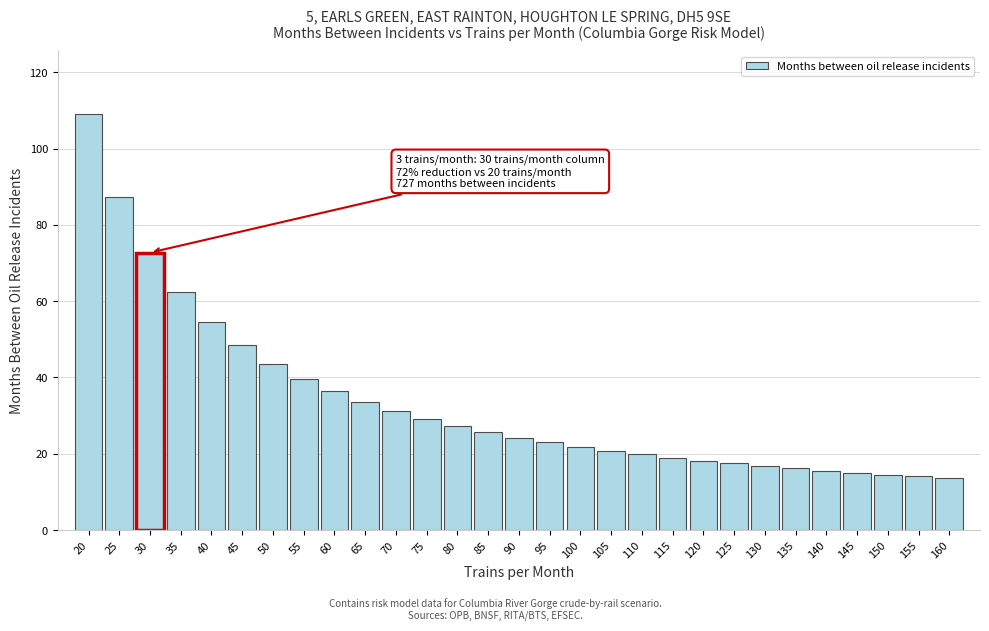

What is the sum of the values at 110 and 55?

59.5